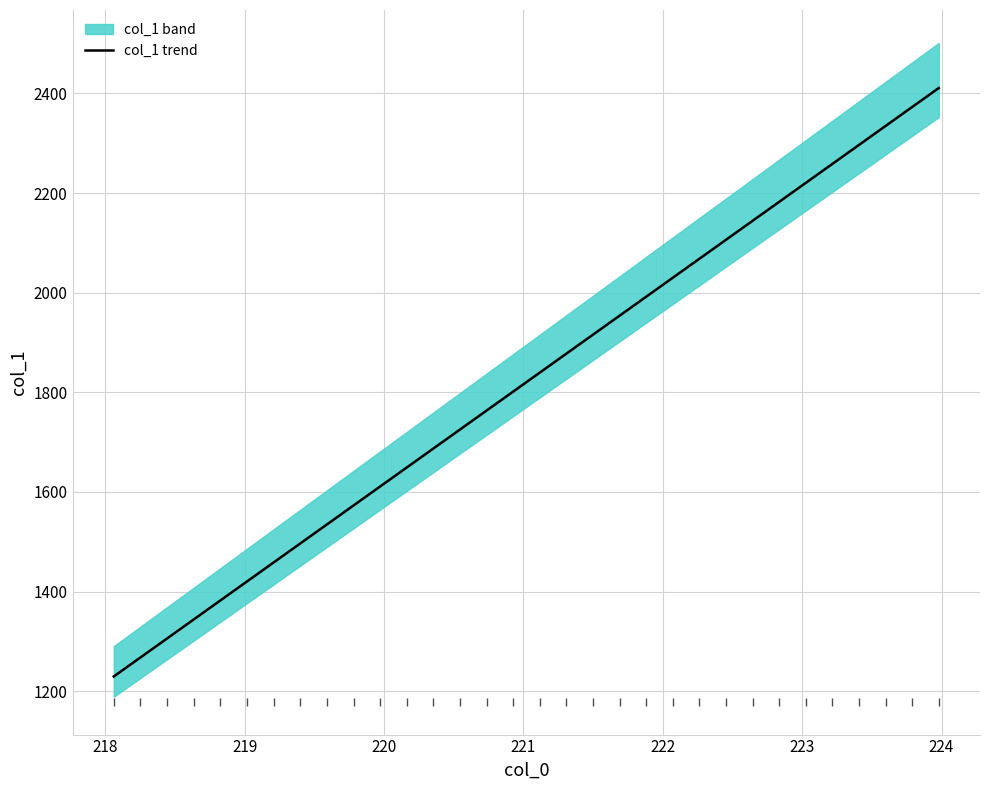

What is the sum of all values?

58253.4